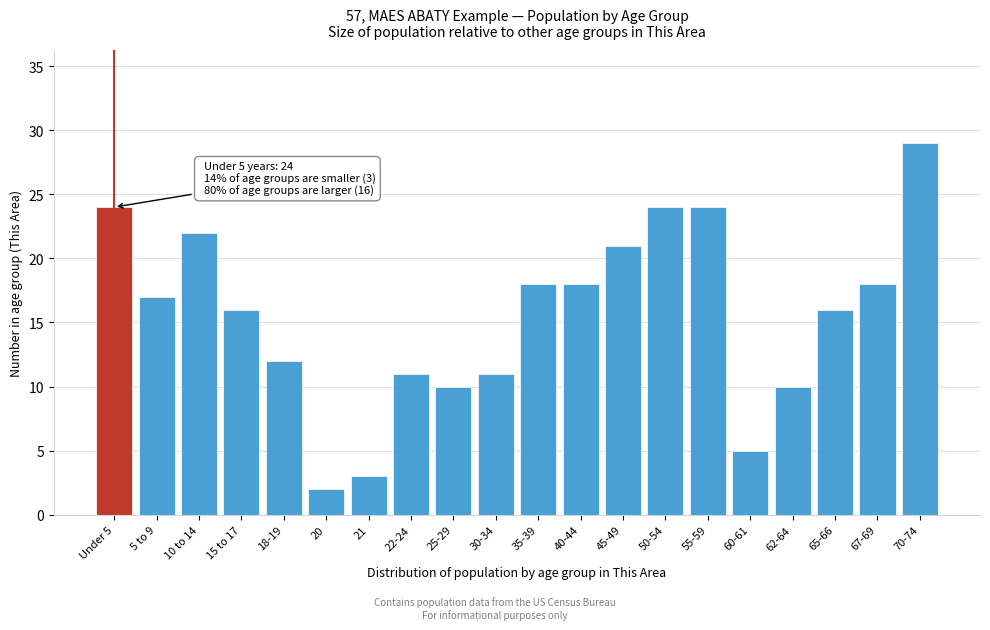

Reading left to right, extract all data points from this chart.

Under 5=24	5 to 9=17	10 to 14=22	15 to 17=16	18-19=12	20=2	21=3	22-24=11	25-29=10	30-34=11	35-39=18	40-44=18	45-49=21	50-54=24	55-59=24	60-61=5	62-64=10	65-66=16	67-69=18	70-74=29